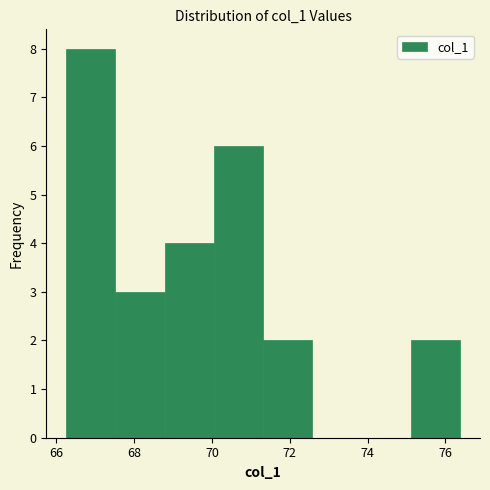

Over which range of the x-axis is the bar tallest?

66.2 to 67.6